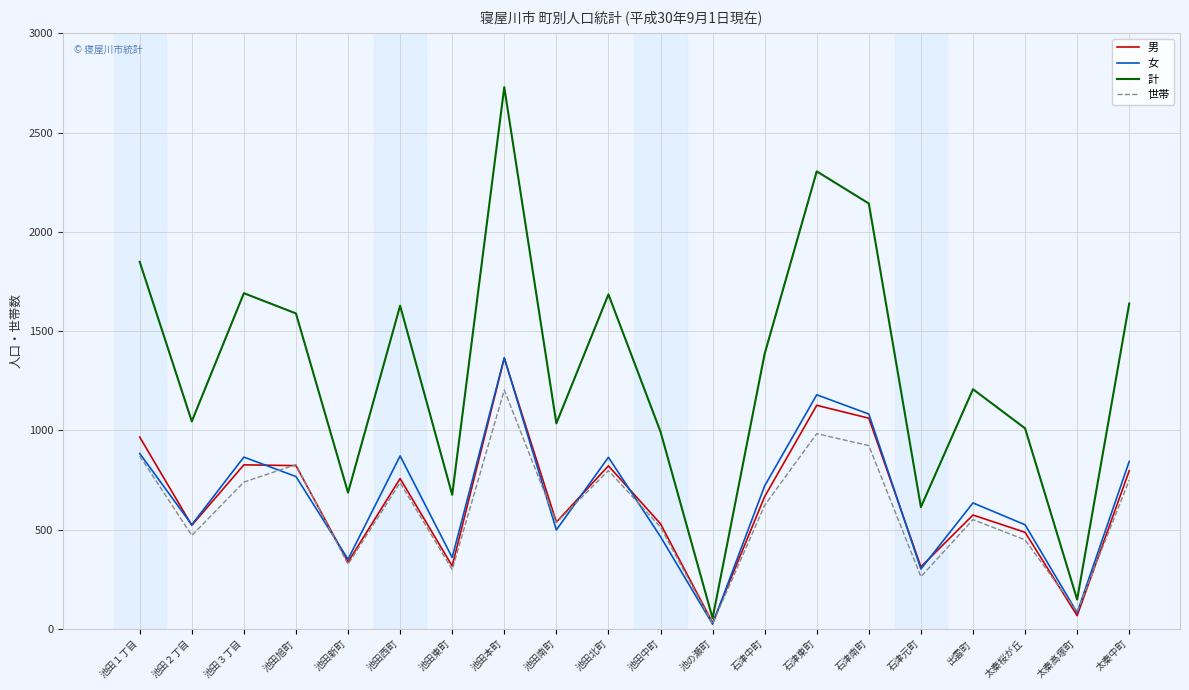

What is the difference between the highest and lowest values at 池田西町?

892